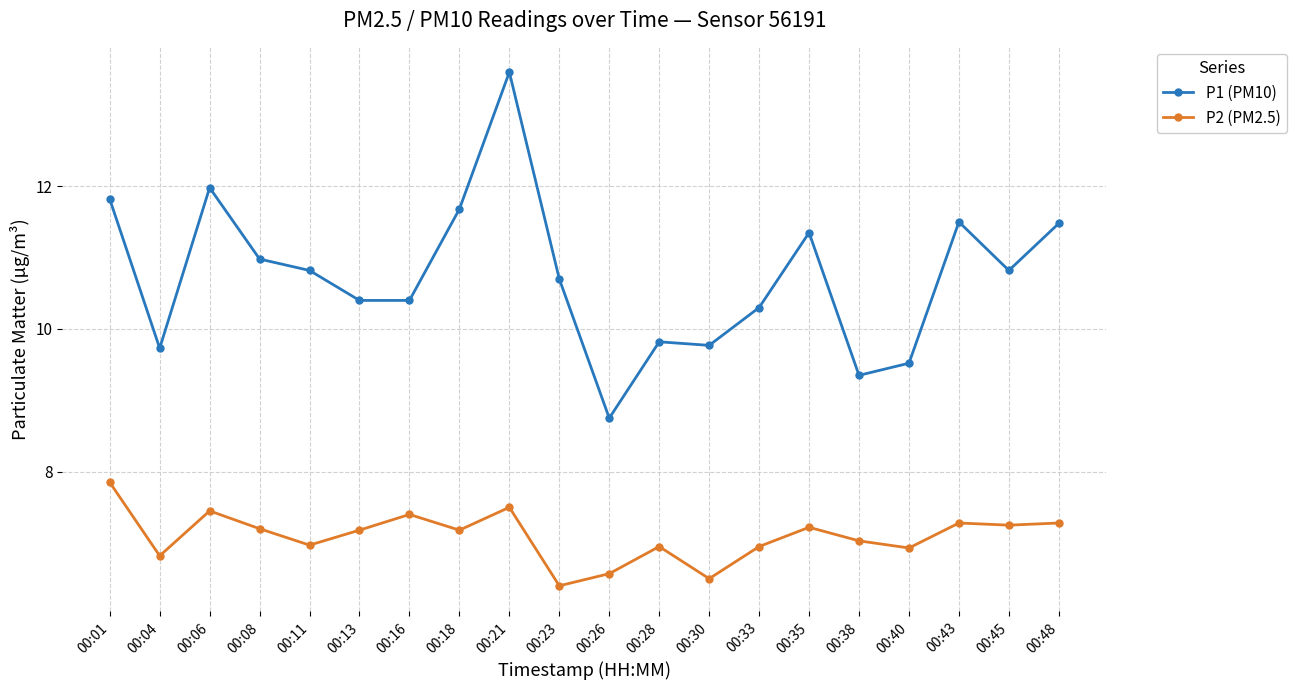

Is the value of P1 (PM10) at 00:21 greater than the value of P2 (PM2.5) at 00:28?

Yes